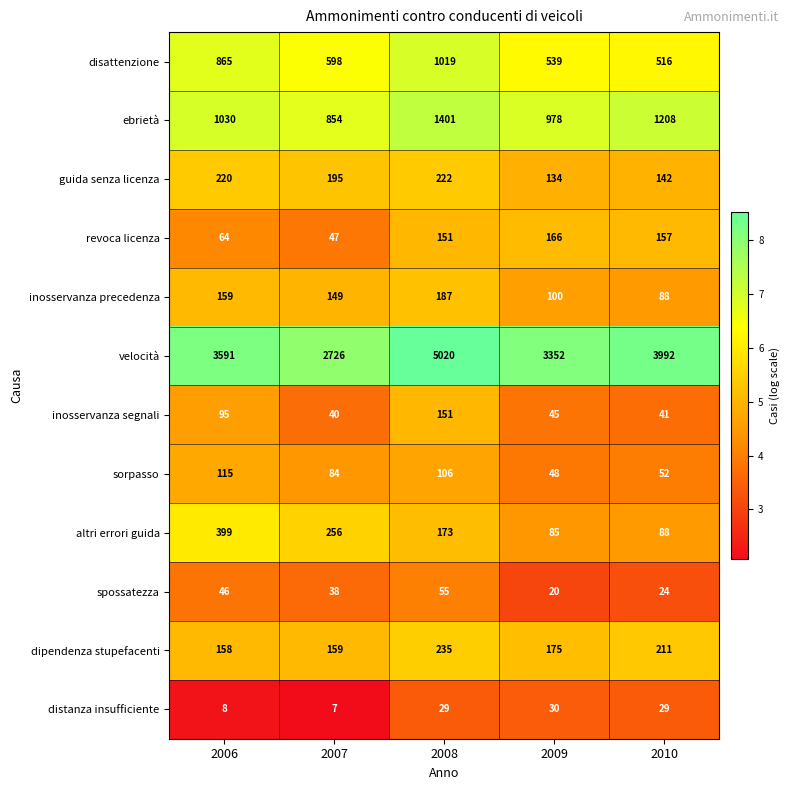

Rank the categories by inosservanza segnali value from lowest to highest.

2007, 2010, 2009, 2006, 2008